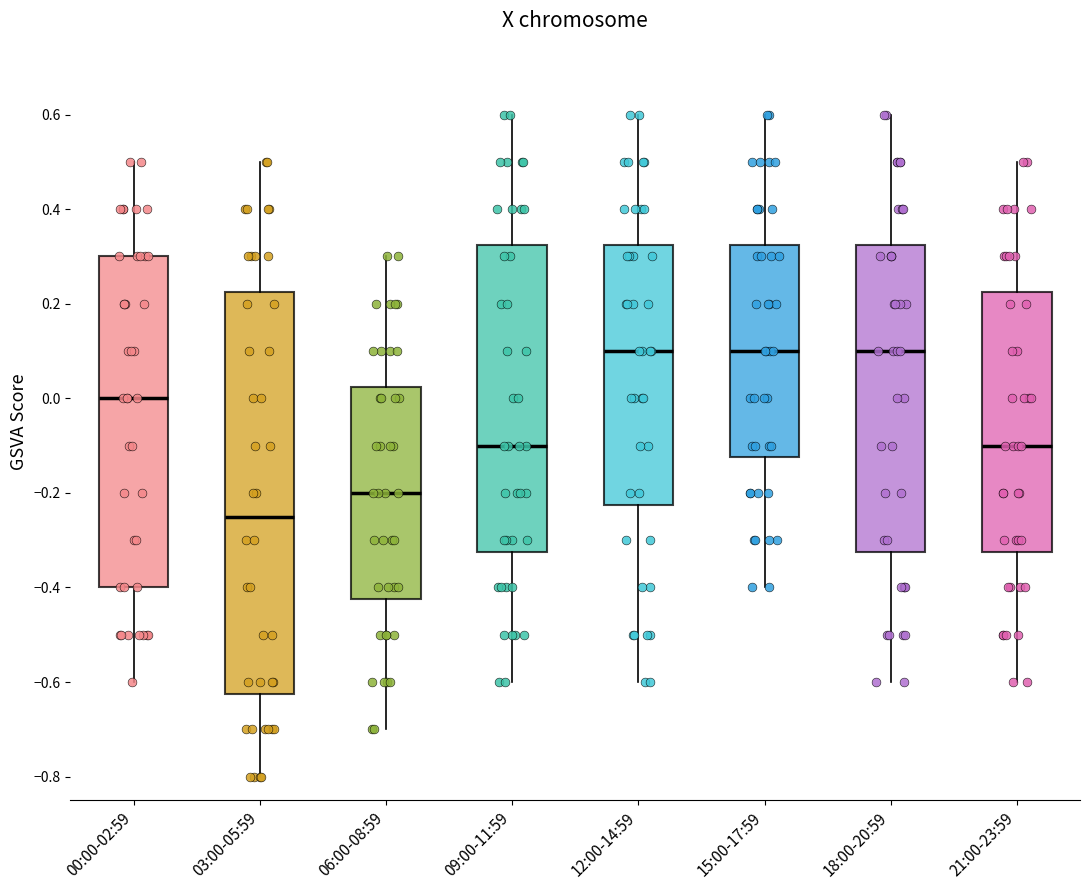

Reading left to right, read every box against the y-axis: the position of its median line, the range the box covers, and the ends of its whiskers. The values are not printed on the chart, so give them approximately, as read against the axis.

00:00-02:59: median 0.00, box -0.40 to 0.30, whiskers -0.60 to 0.50
03:00-05:59: median -0.24, box -0.62 to 0.22, whiskers -0.80 to 0.50
06:00-08:59: median -0.20, box -0.42 to 0.02, whiskers -0.70 to 0.30
09:00-11:59: median -0.10, box -0.32 to 0.32, whiskers -0.60 to 0.60
12:00-14:59: median 0.10, box -0.22 to 0.32, whiskers -0.60 to 0.60
15:00-17:59: median 0.10, box -0.12 to 0.32, whiskers -0.40 to 0.60
18:00-20:59: median 0.10, box -0.32 to 0.32, whiskers -0.60 to 0.60
21:00-23:59: median -0.10, box -0.32 to 0.22, whiskers -0.60 to 0.50